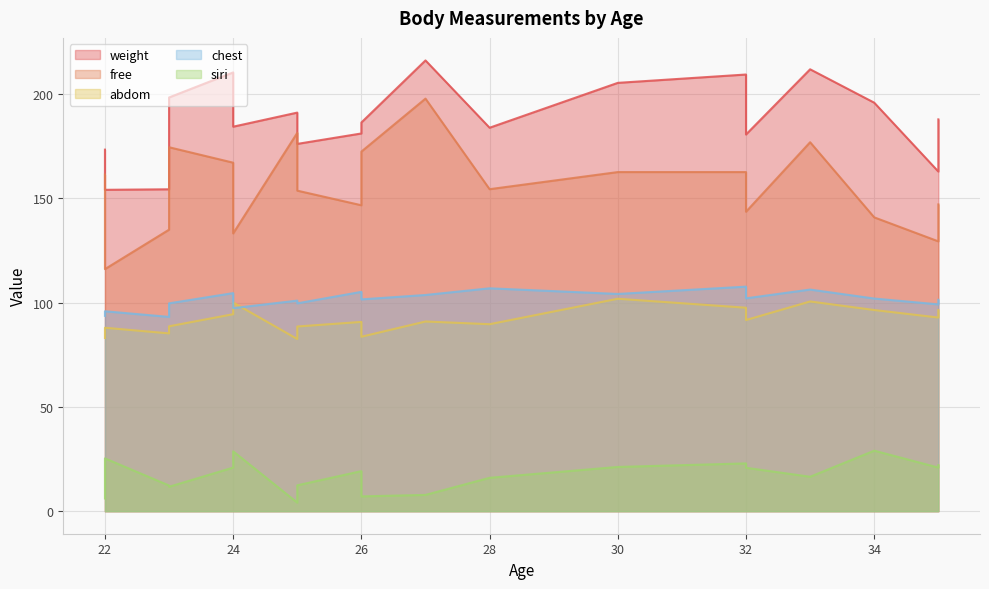

At how many categories does at least one series exceed 136?

20